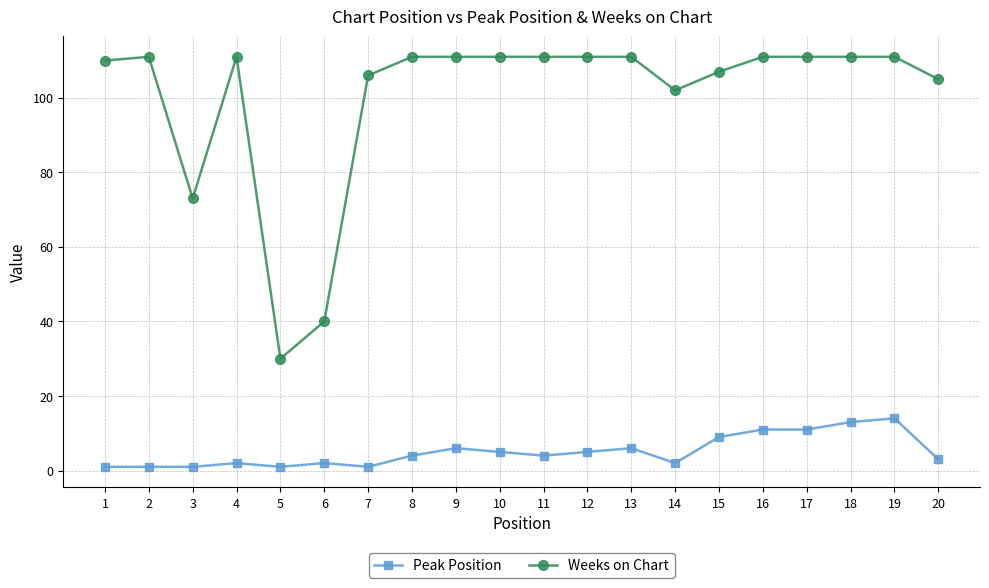

Is the value of Peak Position at 12 greater than the value of Weeks on Chart at 4?

No